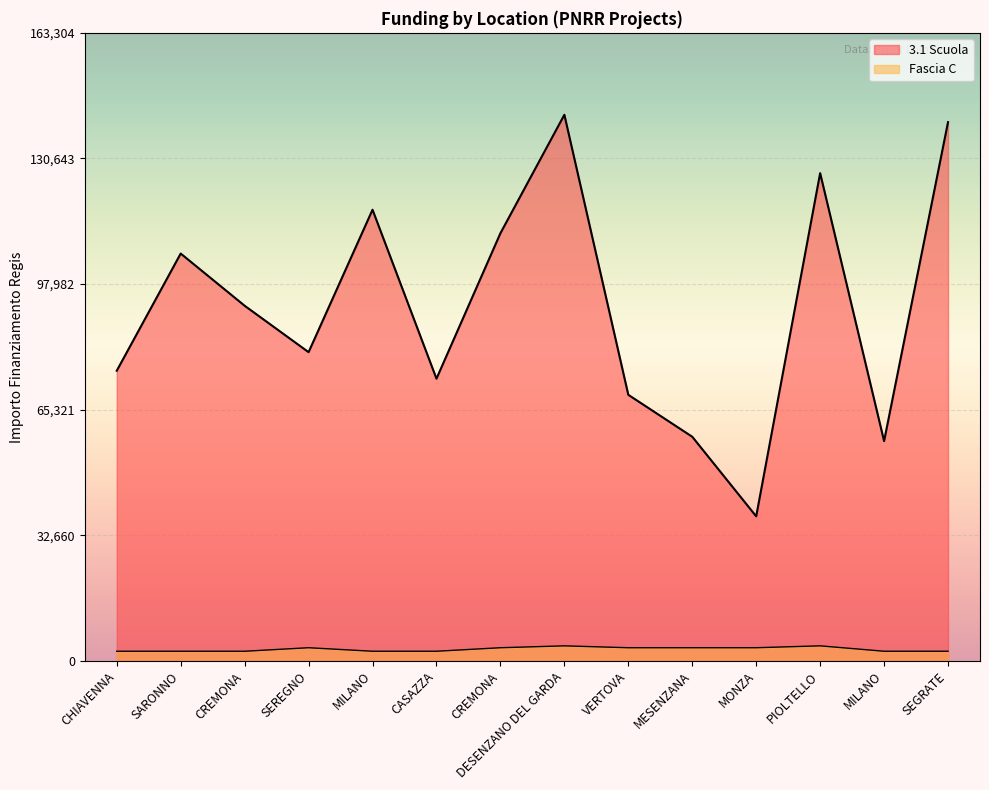

Is it true that Fascia C equals 2498.0 at SEGRATE?

True